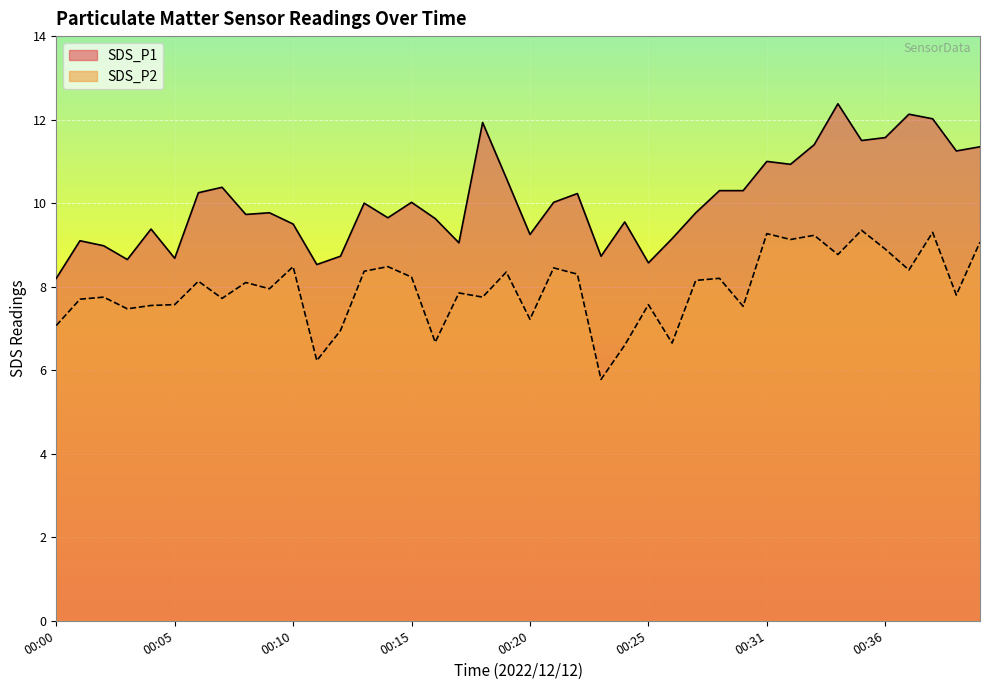

Between 00:34 and 00:17, which is larger?

00:34